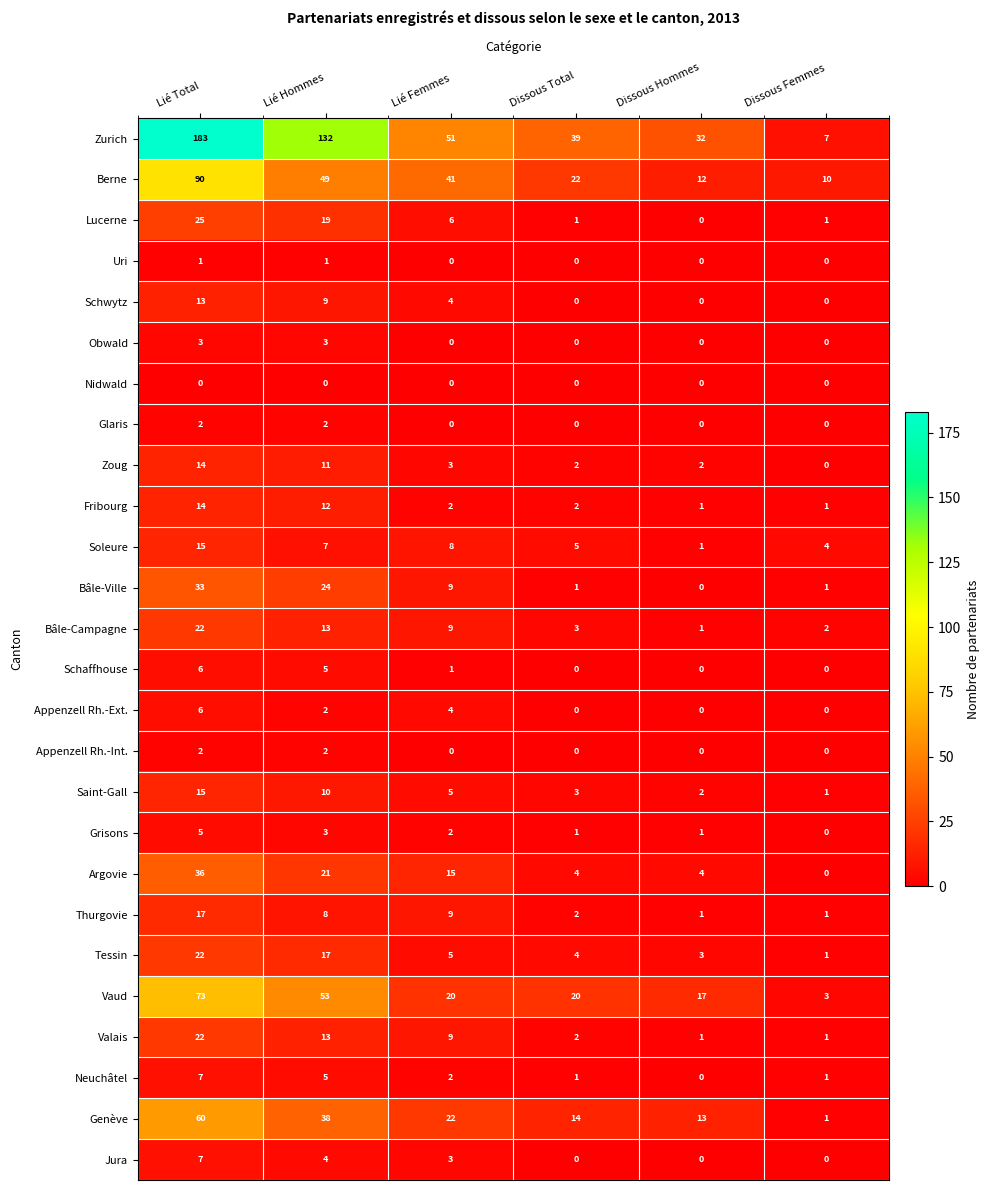

What is the difference between the highest and lowest values at Lié Femmes?

51